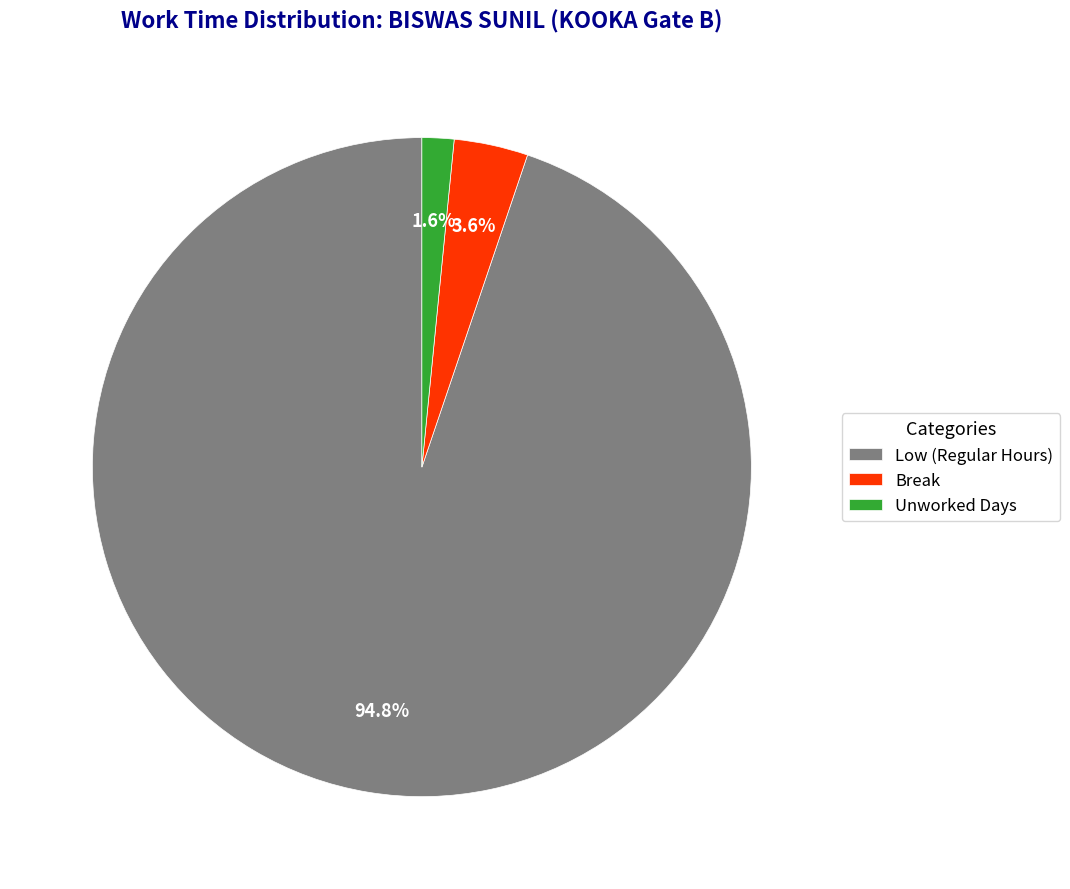

Count the number of slices in the pie.

3